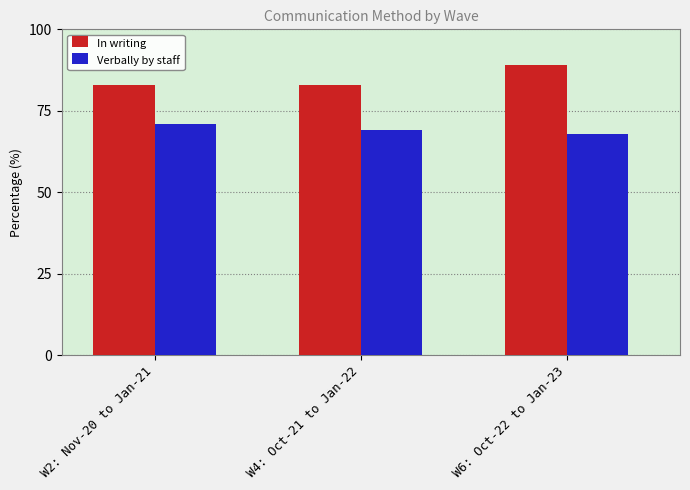

True or false: Verbally by staff has a value of 68 at W6: Oct-22 to Jan-23.

True